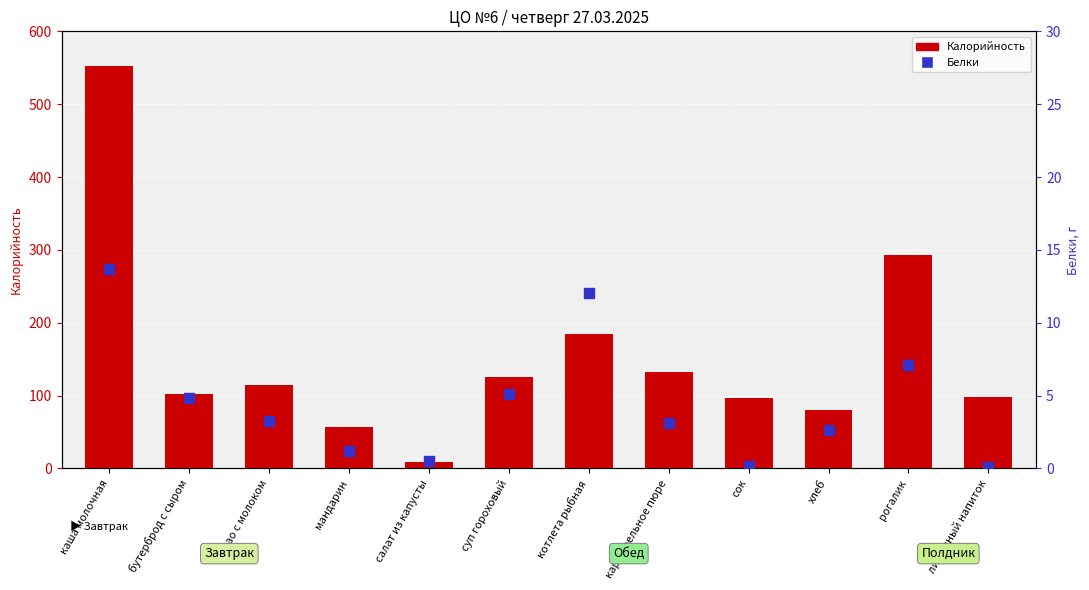

Is the value of Белки at бутерброд с сыром greater than the value of Калорийность at мандарин?

No